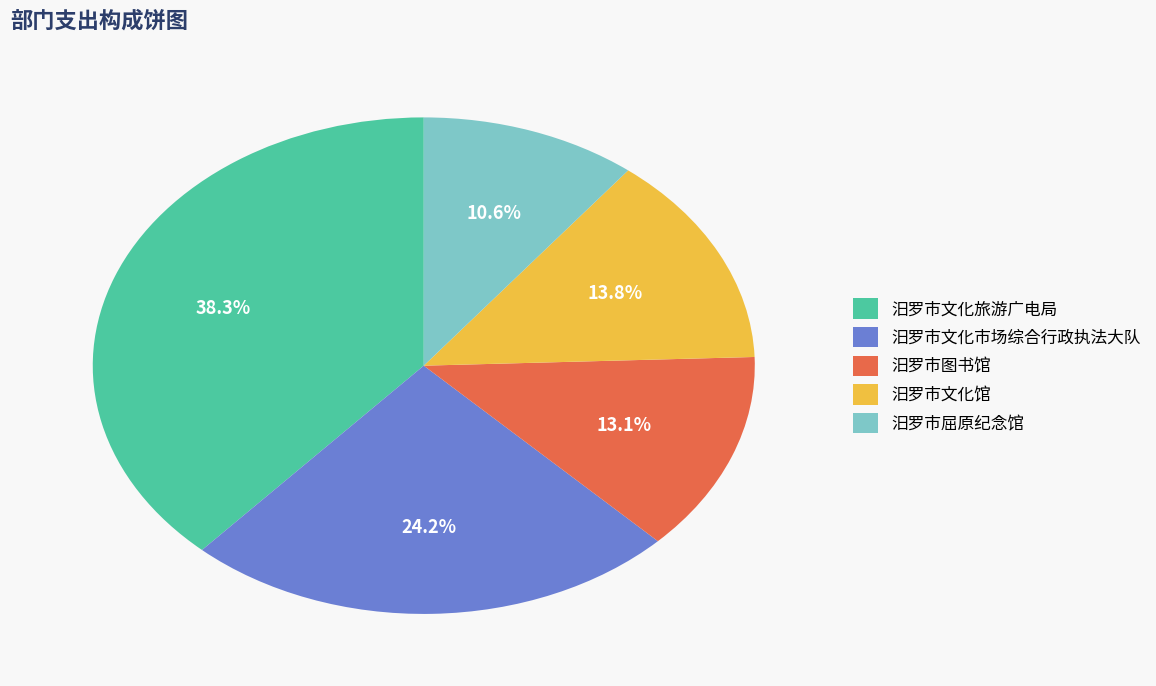

To the nearest percent, what is the difference between the 汨罗市文化旅游广电局 and 汨罗市图书馆 slice percentages?

25%